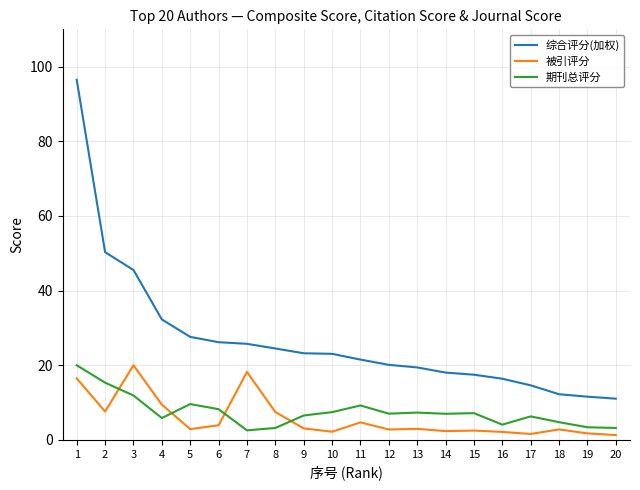

At which category is the sum across all series the highest?

1